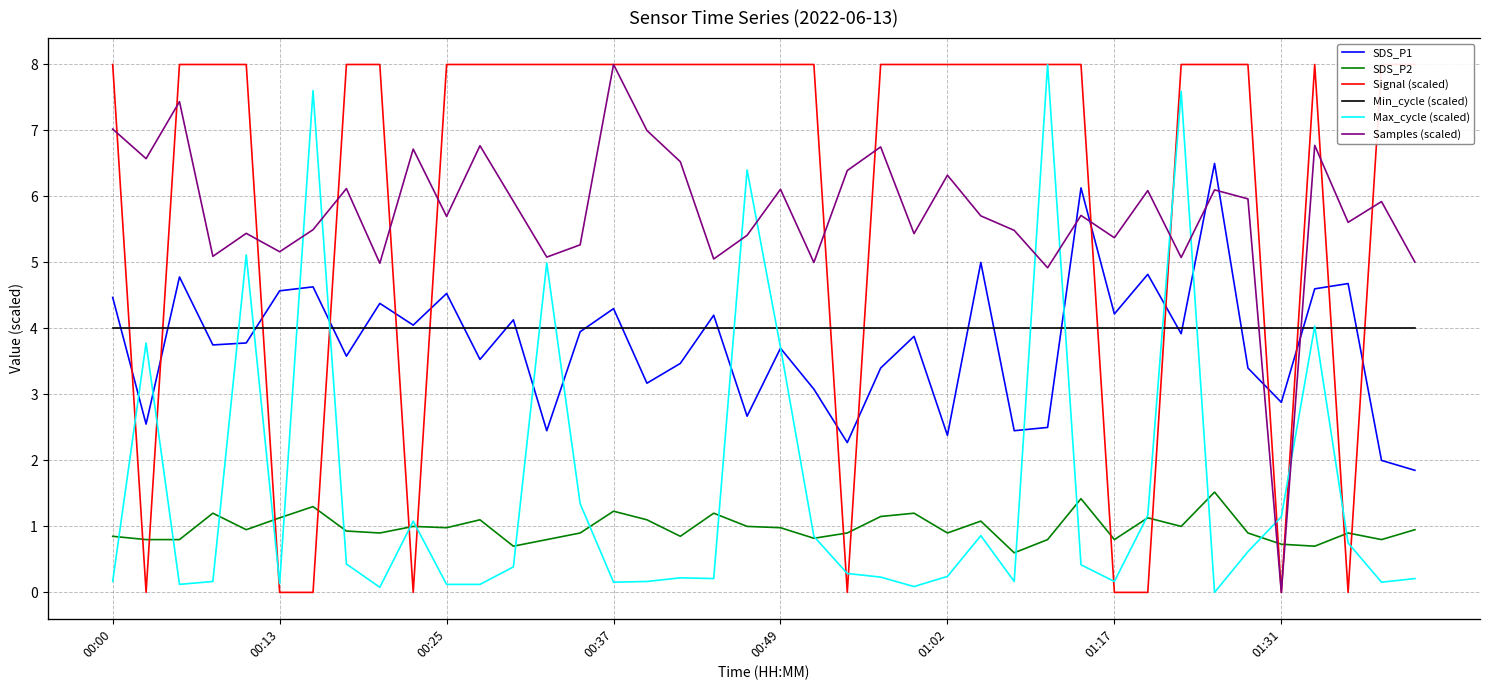

Is it true that Max_cycle (scaled) equals 0.1 at 17?

False